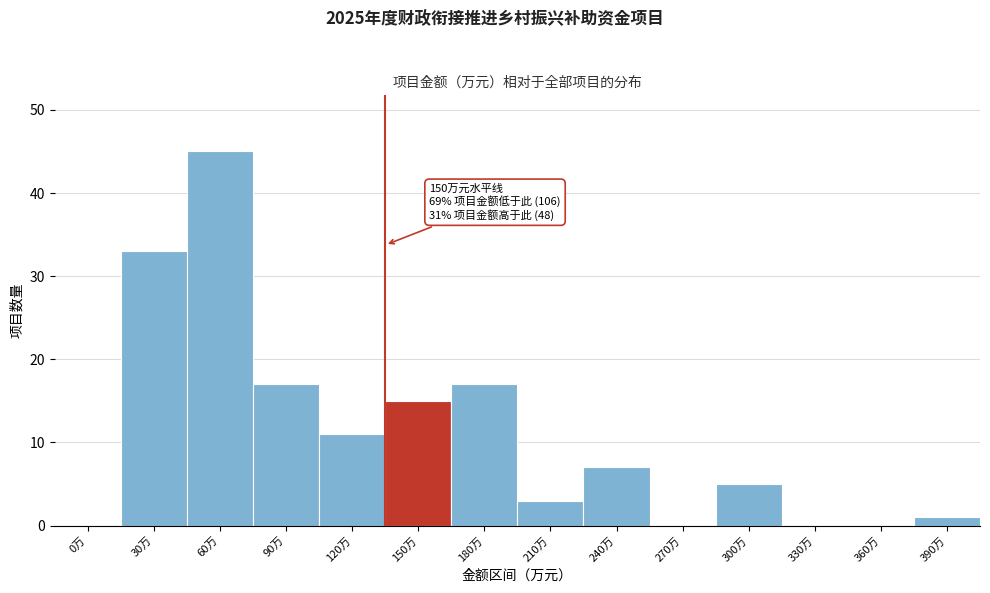

Reading left to right, what are all the values shown in this chart?

0万=0	30万=33	60万=45	90万=17	120万=11	150万=15	180万=17	210万=3	240万=7	270万=0	300万=5	330万=0	360万=0	390万=1